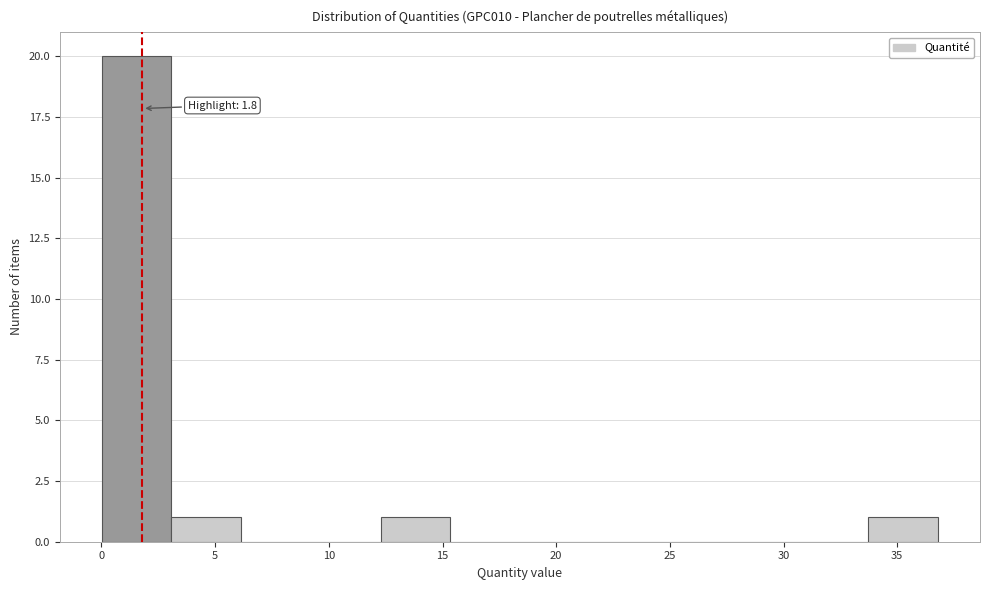

Over which range of the x-axis is the bar tallest?

0.0 to 3.0